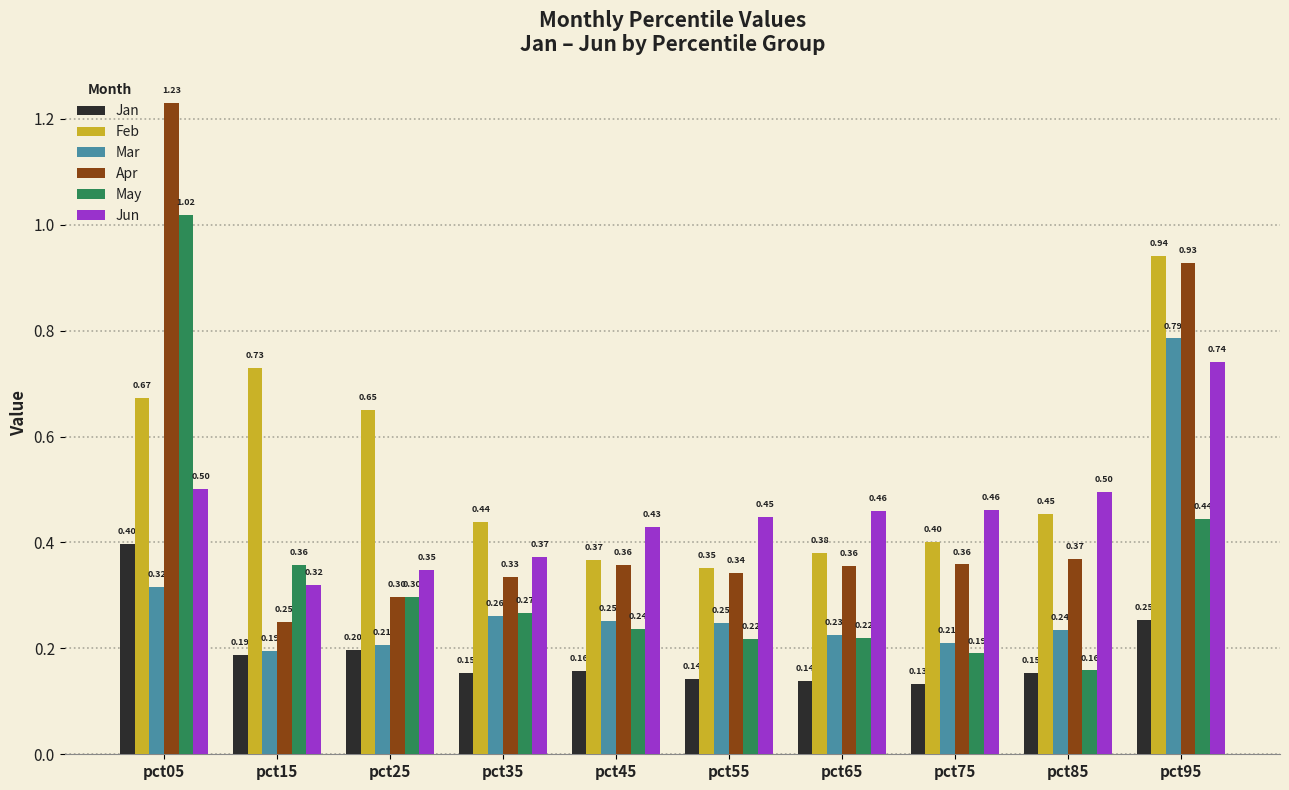

Which label corresponds to the smallest value in the chart?

pct75